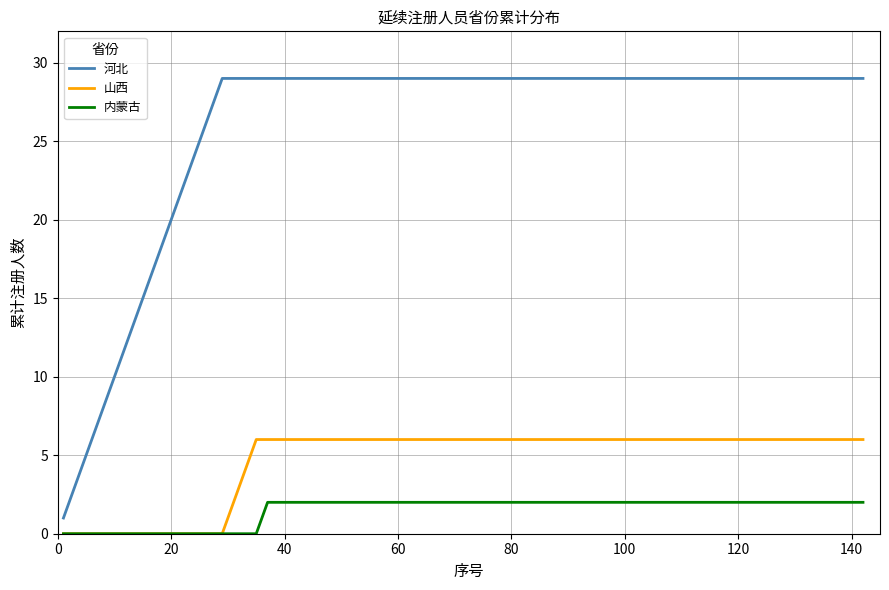

True or false: 河北 and 山西 intersect in this chart.

False